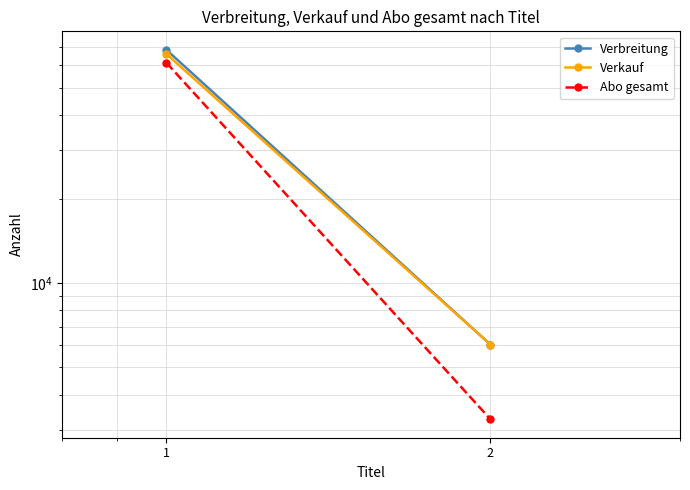

How many distinct data groups are displayed?

3